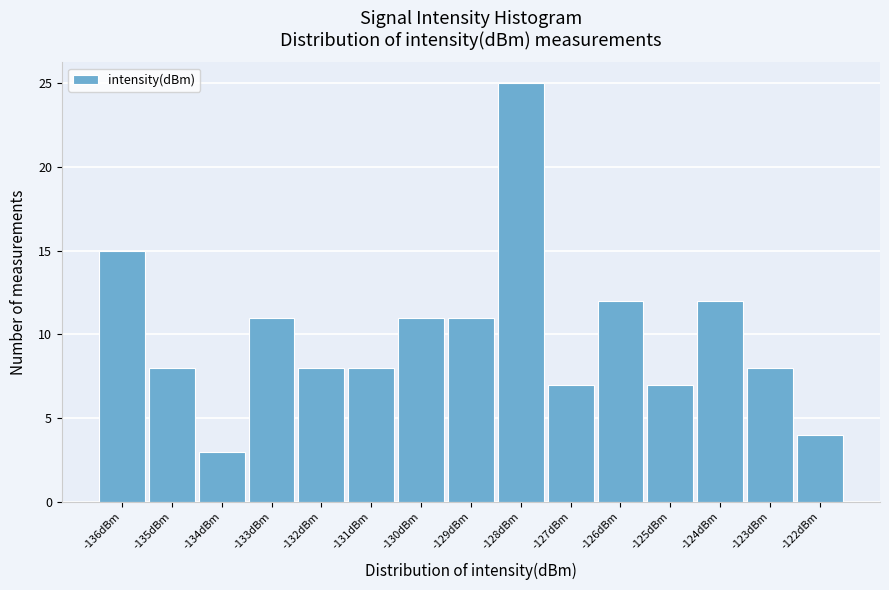

Reading left to right, list all the values displayed in this chart.

15	8	3	11	8	8	11	11	25	7	12	7	12	8	4